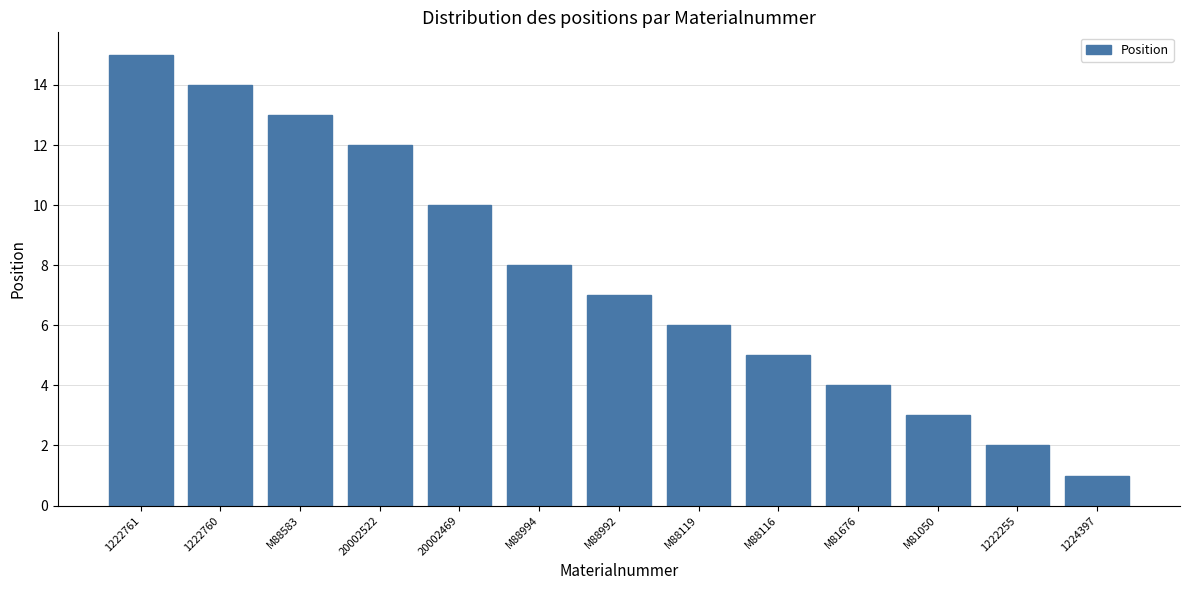

Reading left to right, extract all data points from this chart.

15	14	13	12	10	8	7	6	5	4	3	2	1